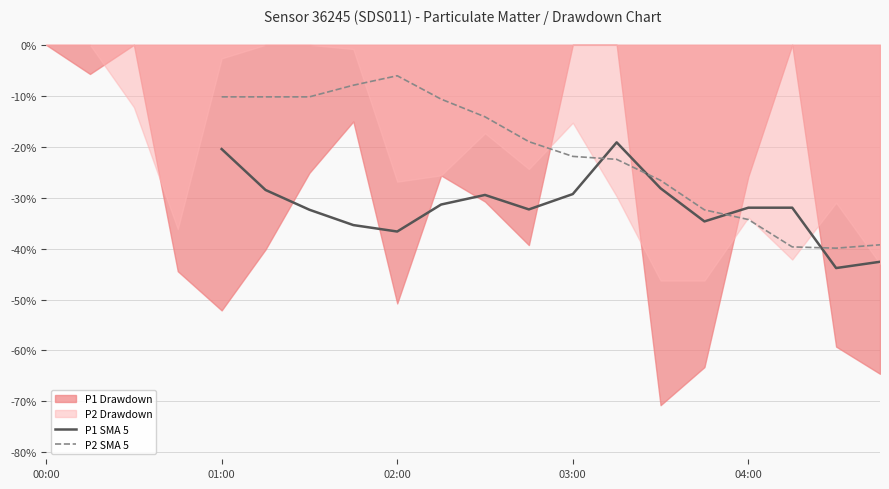

After their last crossing, which series has the higher values: P1 SMA 5 or P2 SMA 5?

P2 SMA 5